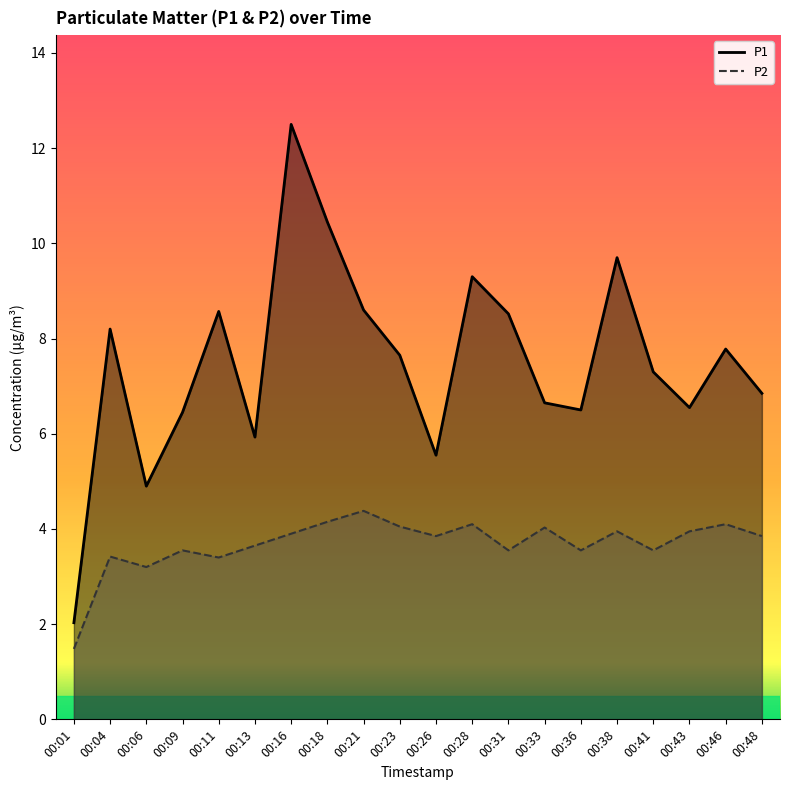

List the series in order of their overall mean, highest first.

P1, P2